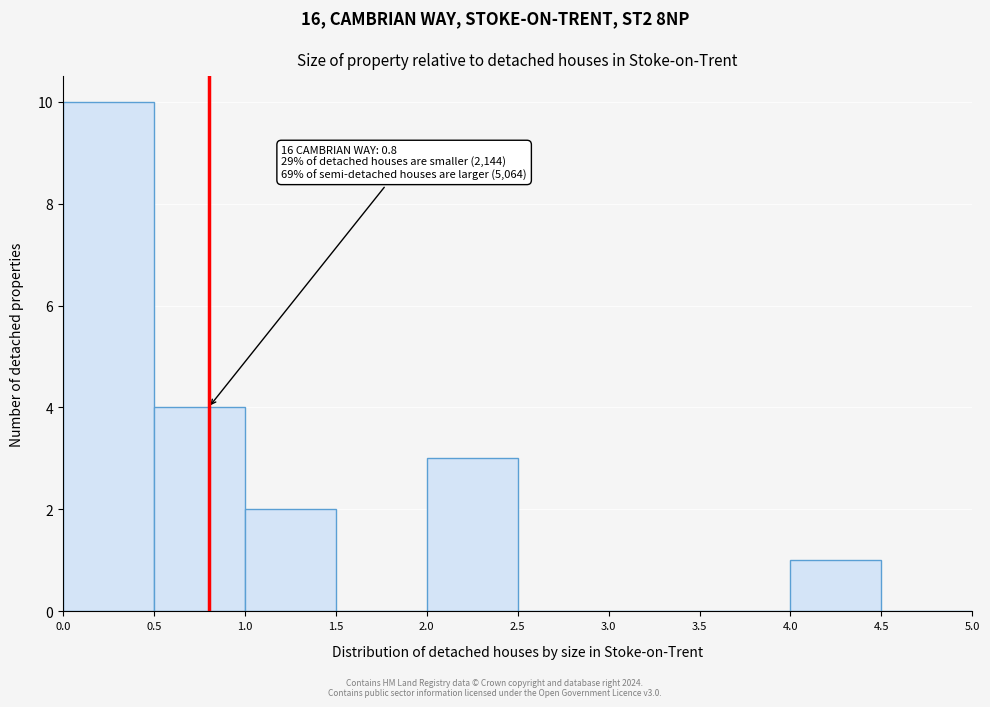

Which range on the x-axis has the tallest bar?

0.0 to 0.5